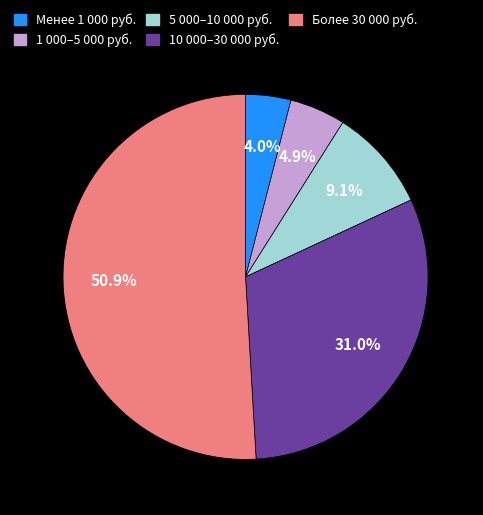

How much of the chart is everything except 1 000–5 000 руб.?

95.1%